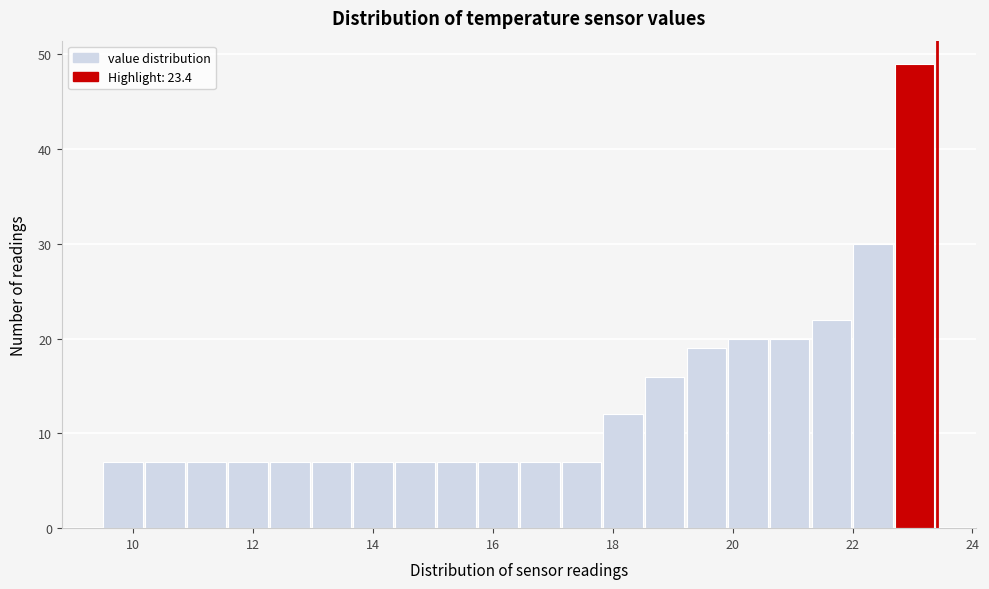

Read against the x-axis, roughly where is the centre of the tallest bar?

23.0